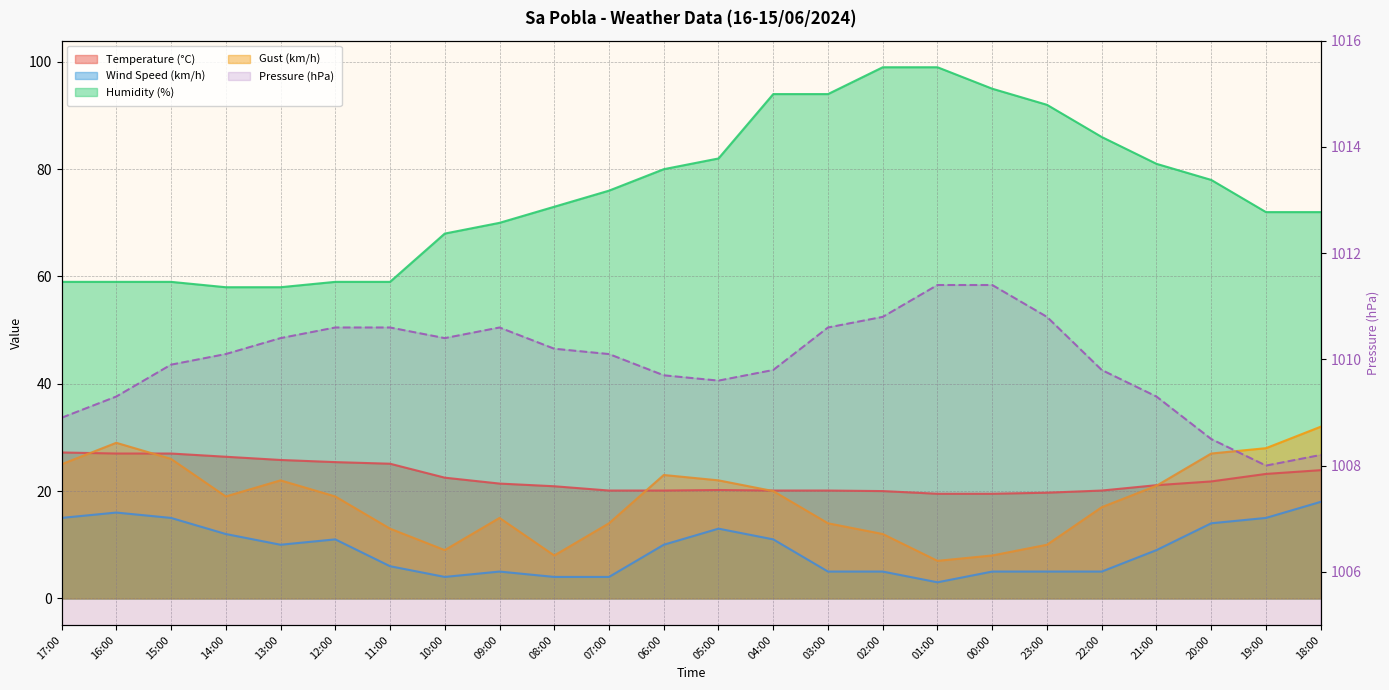

How many distinct data groups are displayed?

5